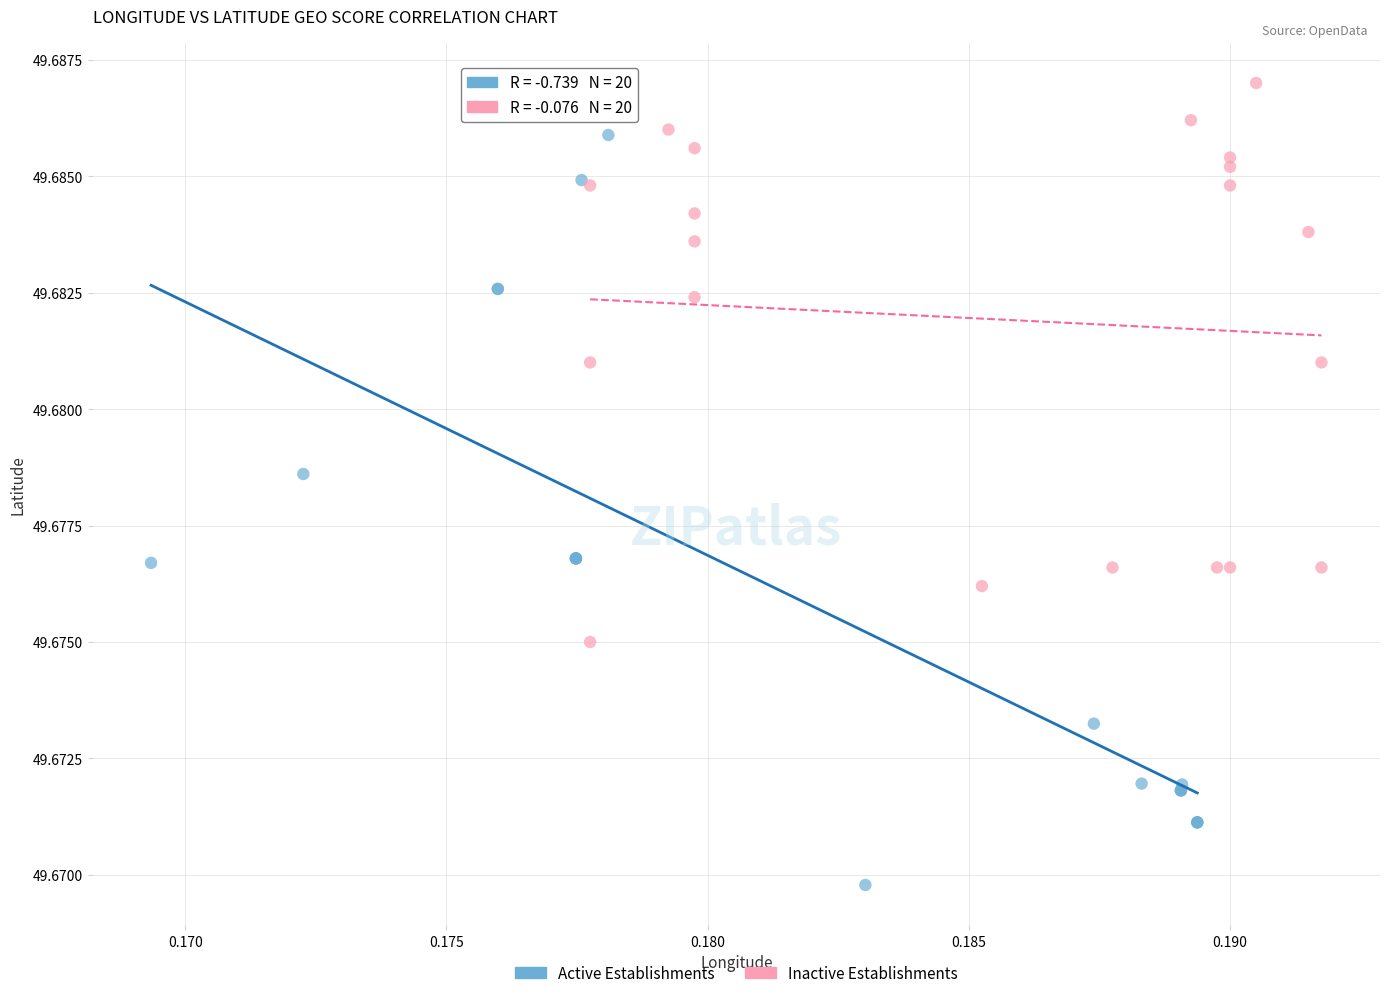

What are all the series names shown in the legend?

Active Establishments, Inactive Establishments